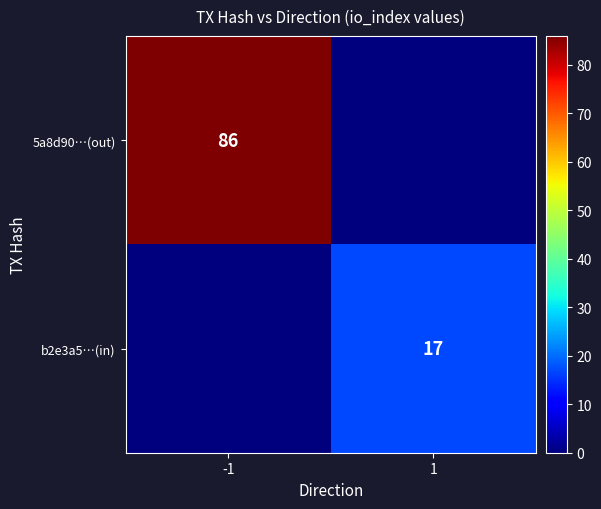

True or false: 5a8d90…(out) has a value of 86 at -1.

True